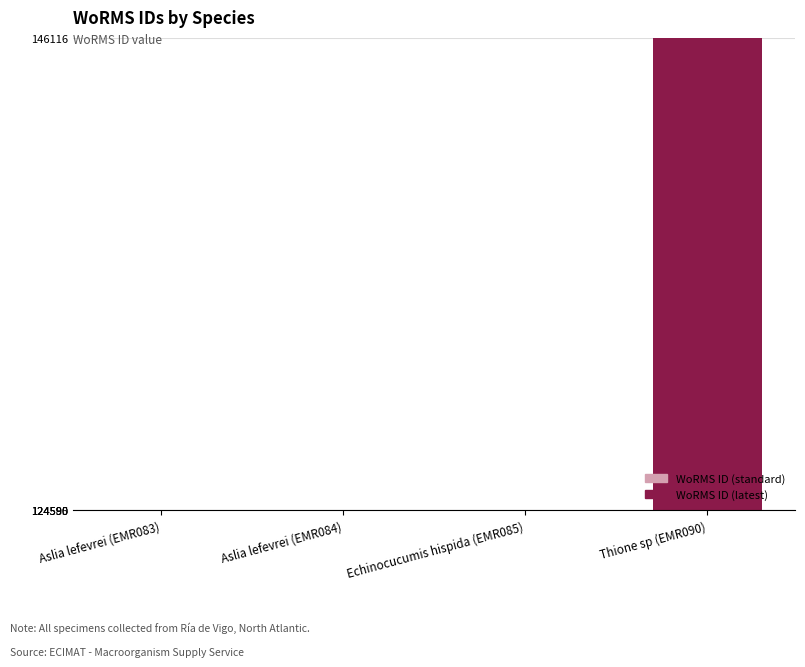

The value at Thione sp (EMR090) is 214088. True or false?

False